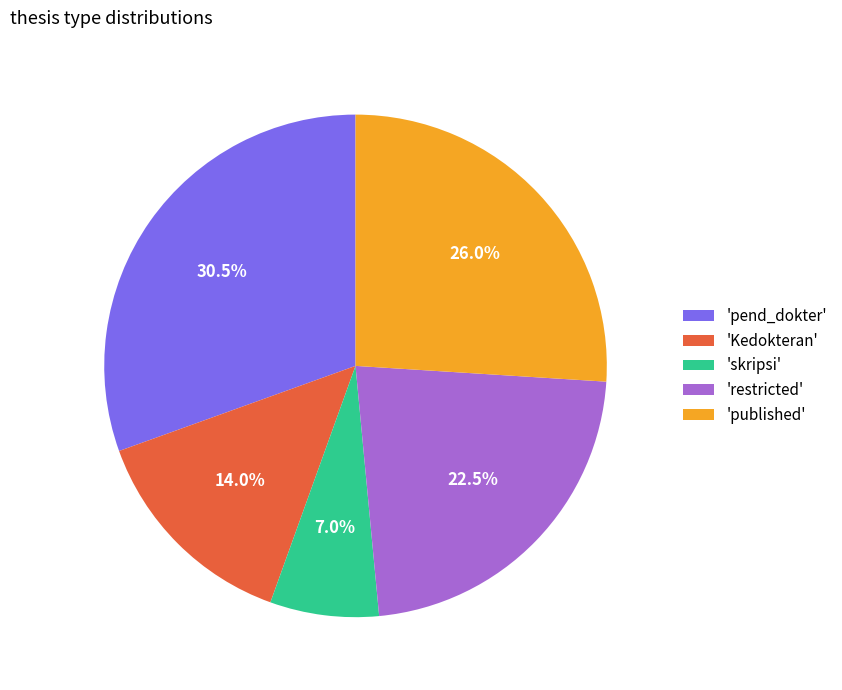

Is 'Kedokteran' the majority of the pie?

No